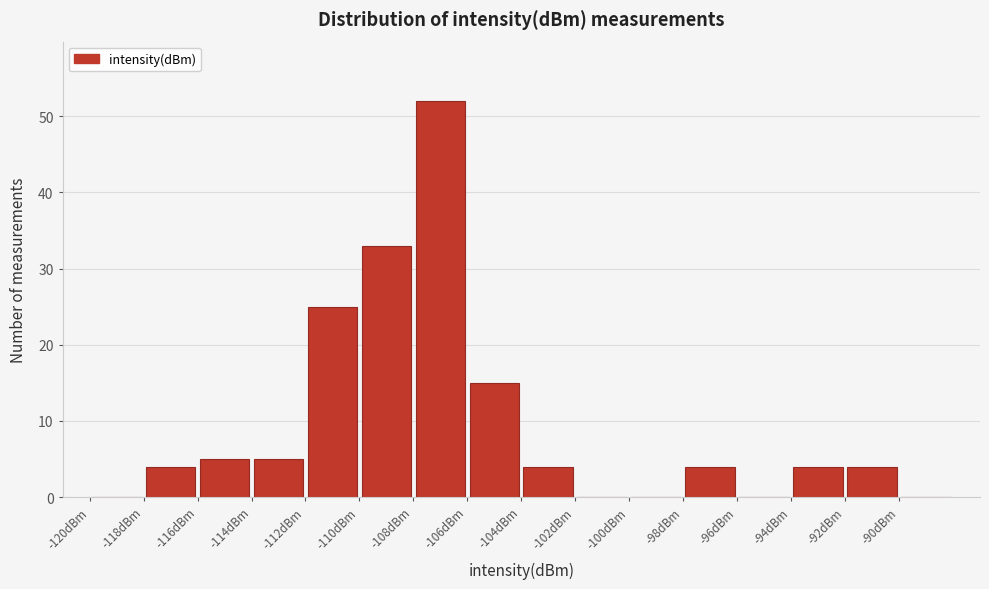

What is the height of the bar covering -94 to -92 on the x-axis? The values are not printed on the chart, so give them approximately, as read against the axis.

4